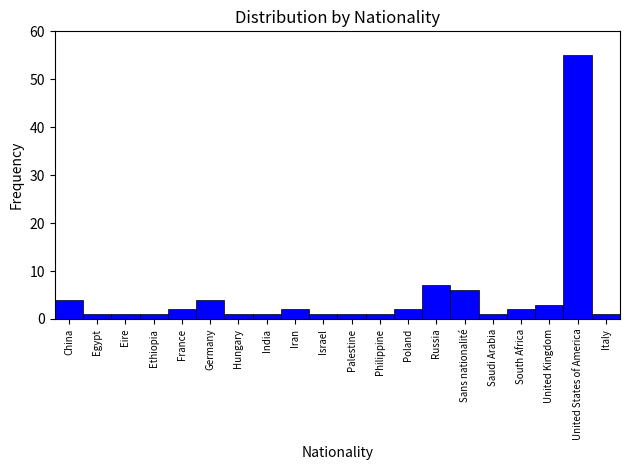

Reading left to right, what are all the values shown in this chart?

China=4	Egypt=1	Eire=1	Ethiopia=1	France=2	Germany=4	Hungary=1	India=1	Iran=2	Israel=1	Palestine=1	Philippine=1	Poland=2	Russia=7	Sans nationalité=6	Saudi Arabia=1	South Africa=2	United Kingdom=3	United States of America=55	Italy=1